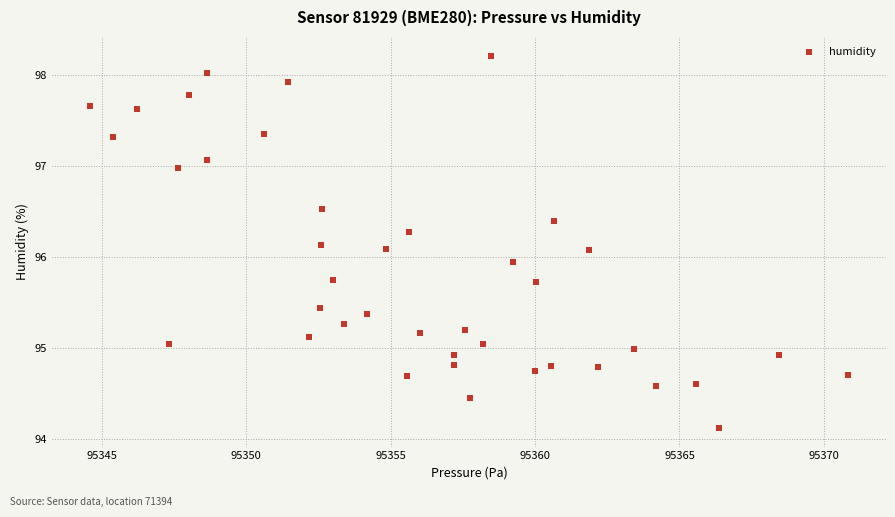

What is the range of X values (max minus min)?

26.2